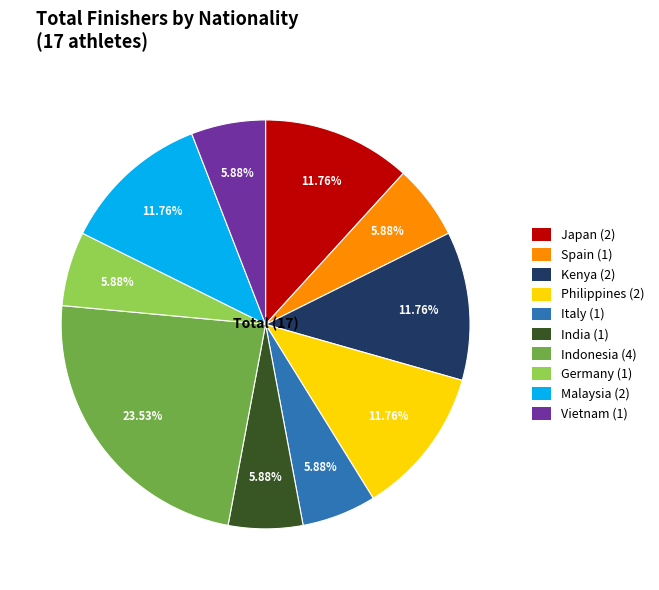

Is the sum of Malaysia (2) and Germany (1) greater than half?

No